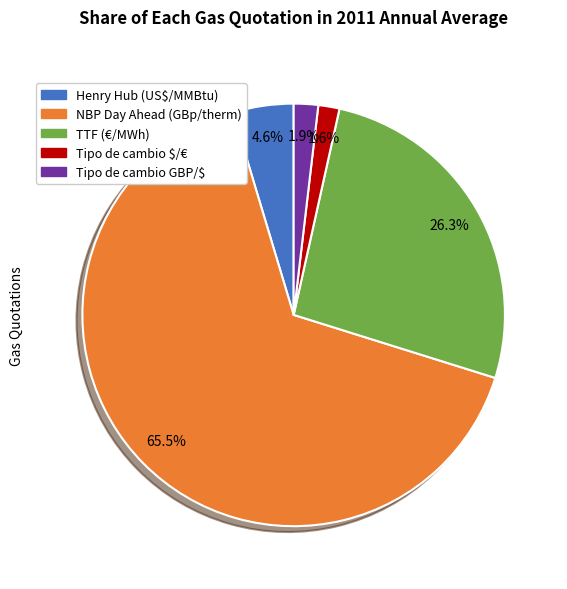

Does any single category account for the majority?

Yes